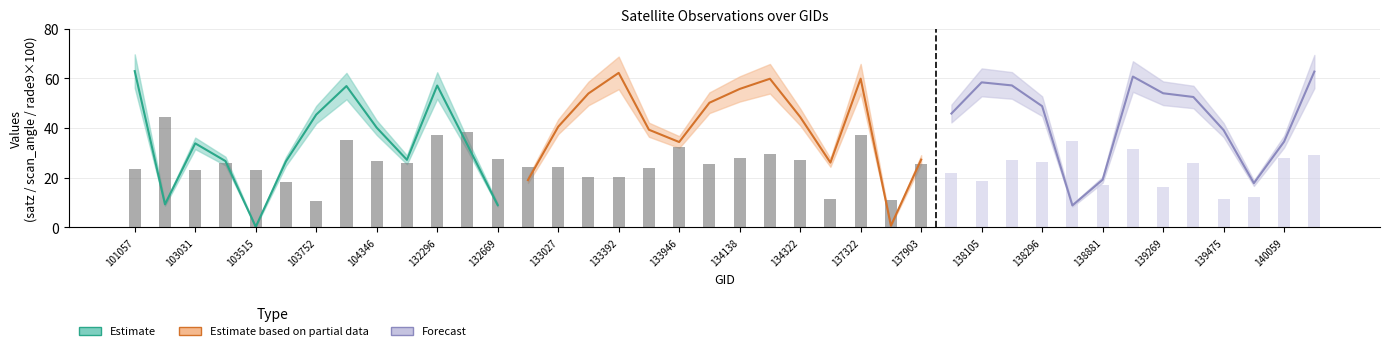

What is the sum of all satz values?

1692.8